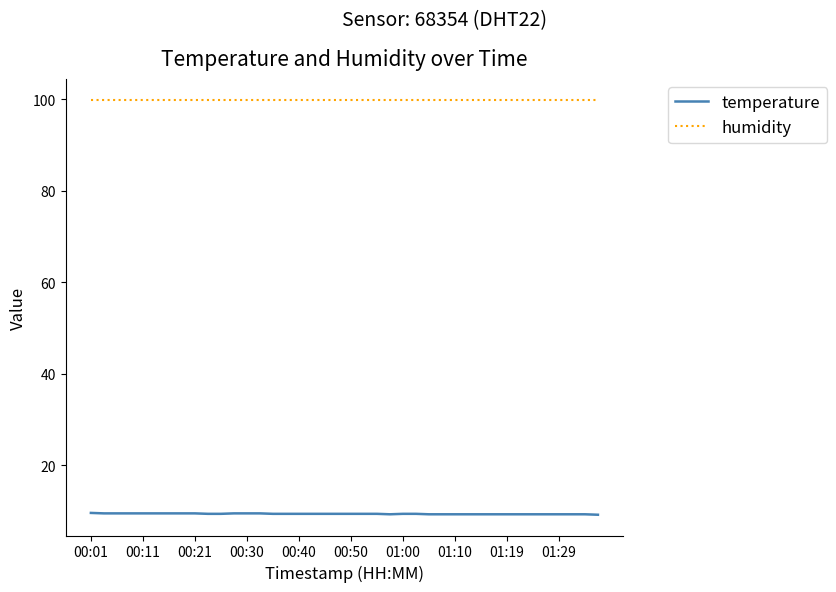

True or false: humidity and temperature intersect in this chart.

False